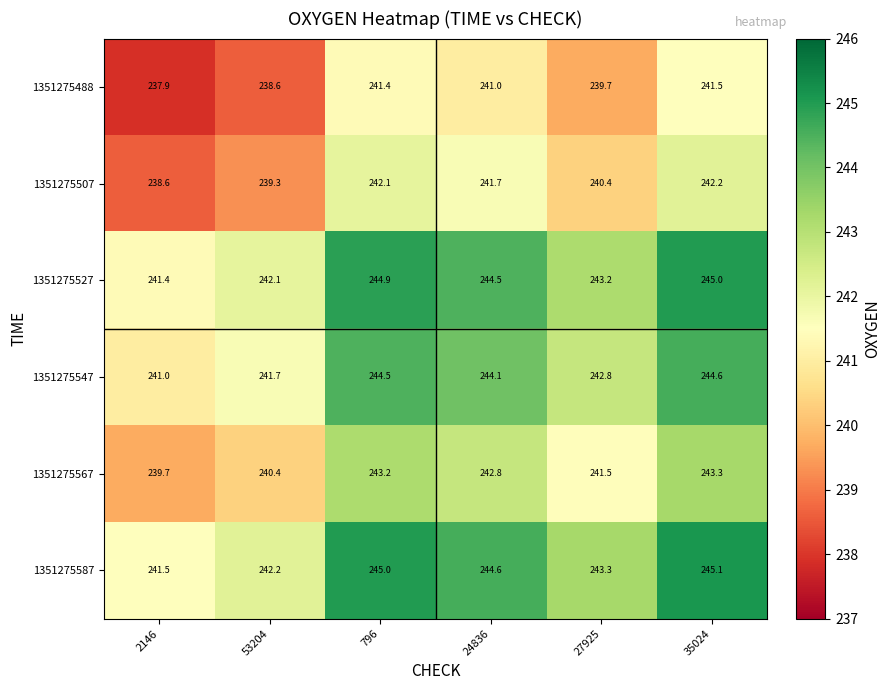

Which category has the lowest value across all series?

2146